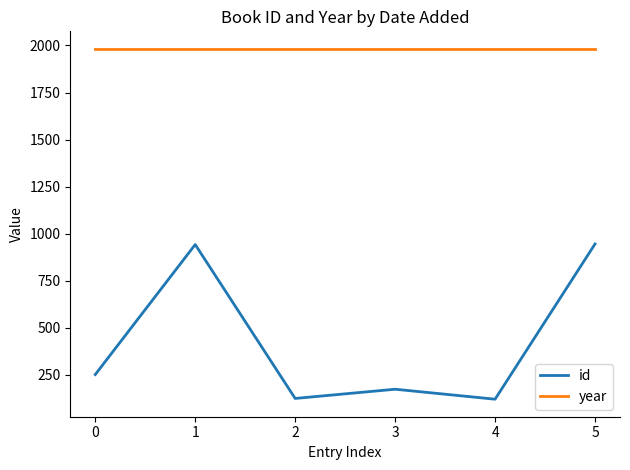

Which series has the largest total across all categories?

year